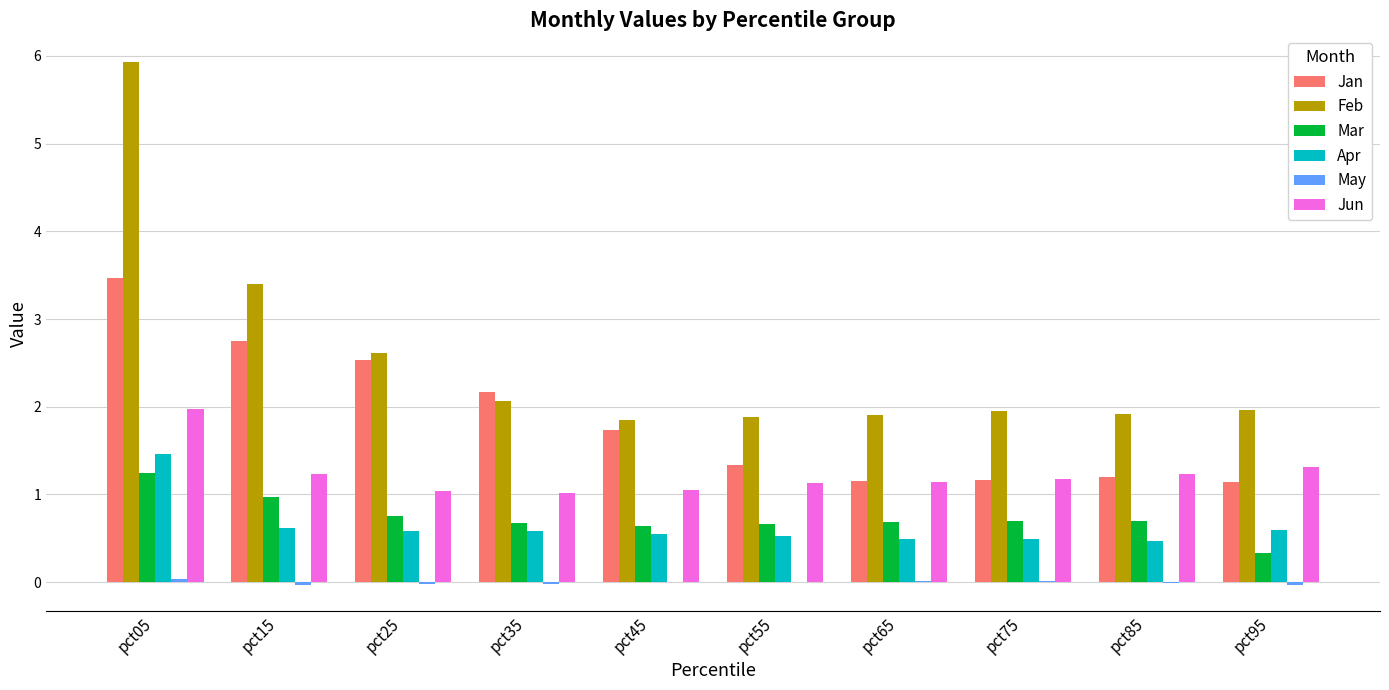

What is the greatest value displayed?

5.9